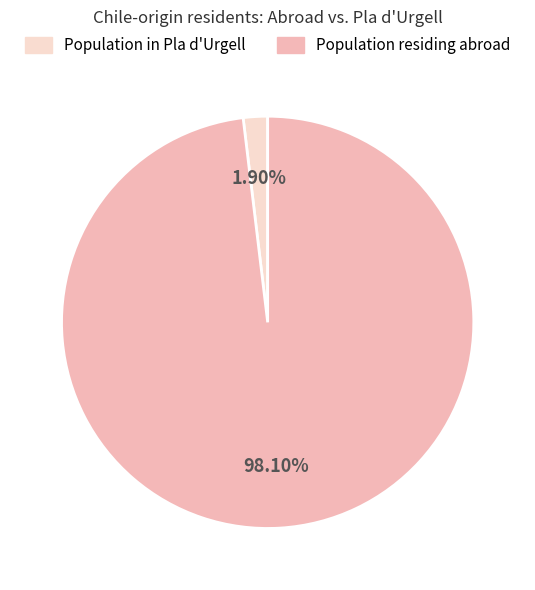

Is there a majority slice in this chart?

Yes